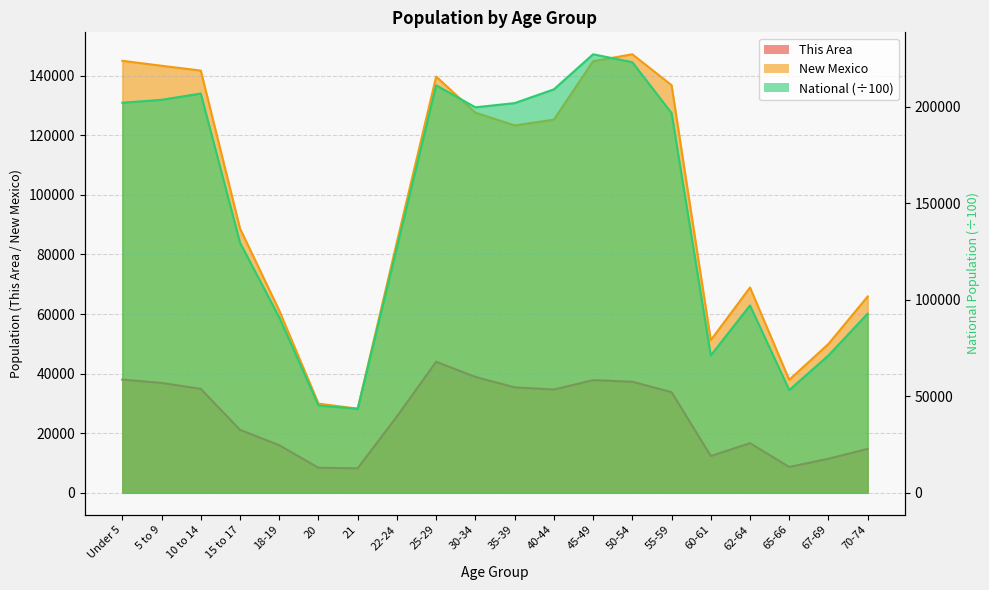

In National, how many points are higher than both neighbors (excluding endpoints)?

4